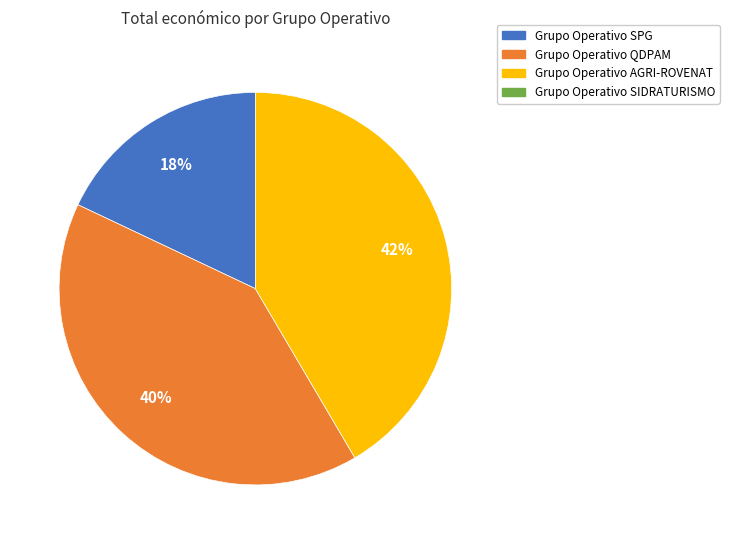

To the nearest percent, what is the difference between the largest and smallest slice percentages?

24%